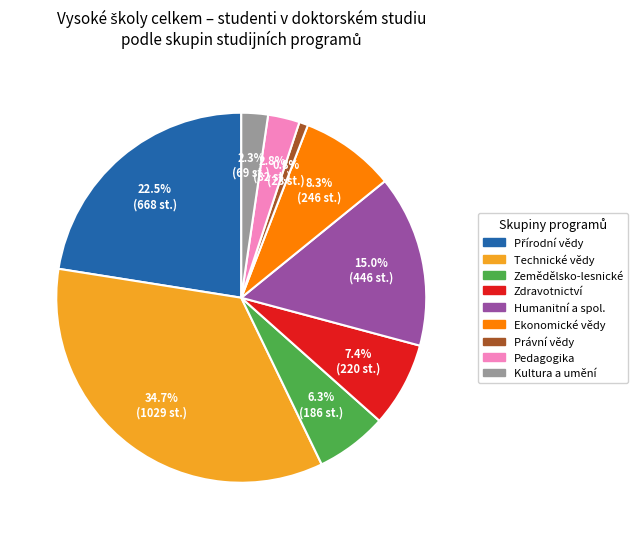

Does any single category account for the majority?

No